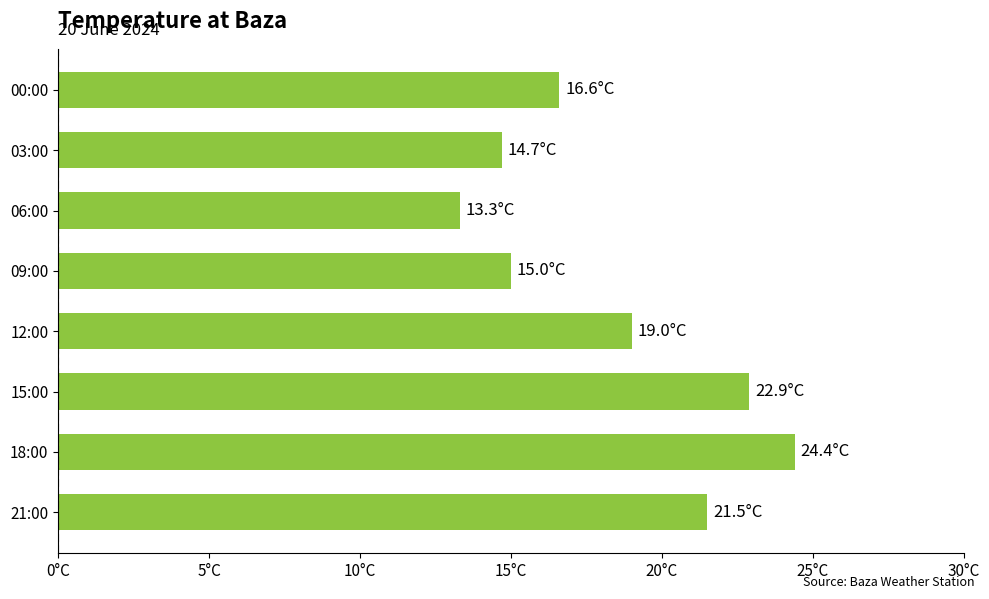

Does the chart contain stacked bars?

No